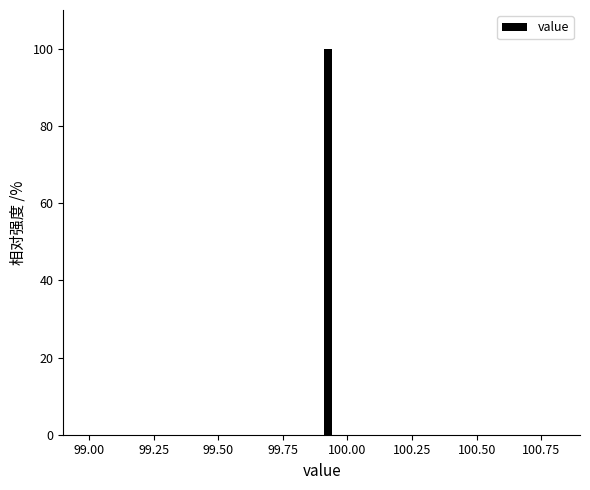

Read against the x-axis, roughly where is the centre of the tallest bar?

99.95